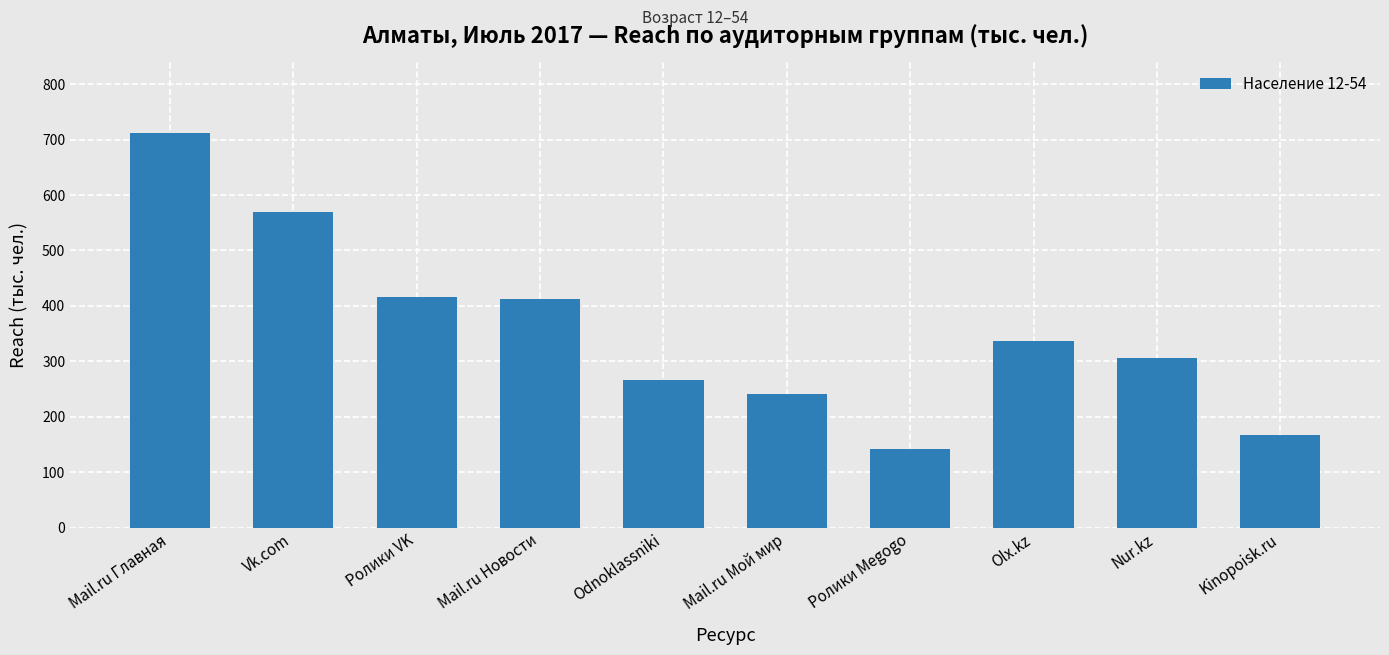

The chart shows a value of 838.9 at Vk.com. True or false?

False